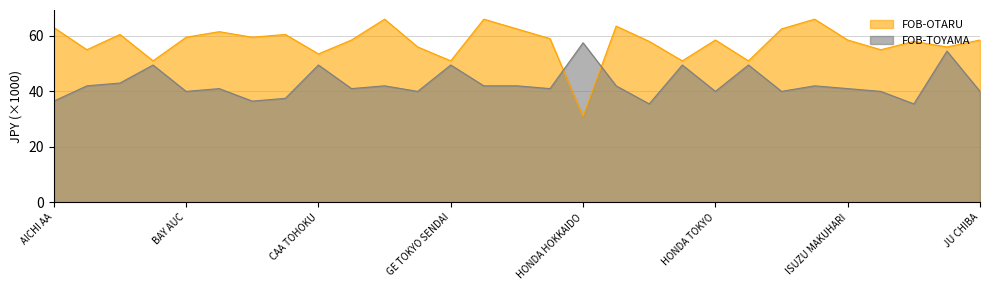

What is the difference between the highest and lowest values at IAA OSAKA?

22.5